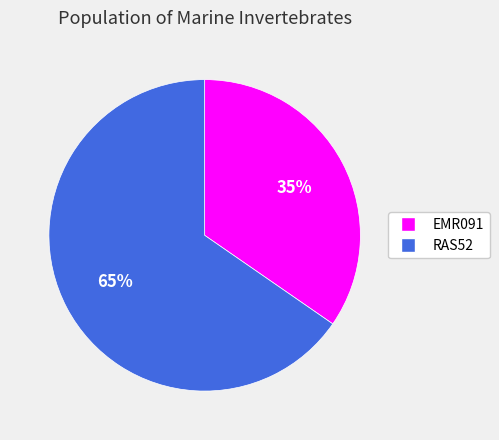

Approximately how many times larger is the value at RAS52 compared to EMR091?

1.9